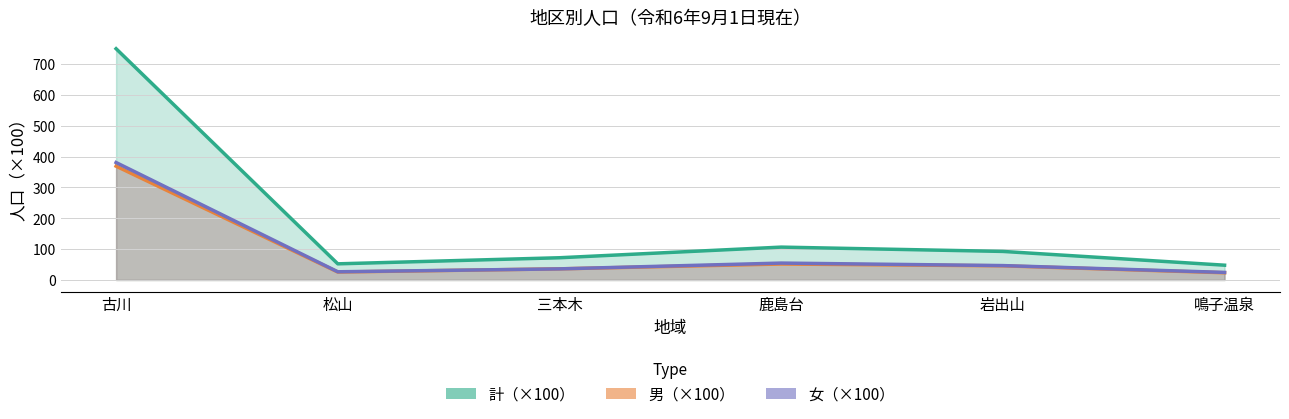

The value of 男（×100） at 鳴子温泉 is 23.4. True or false?

True